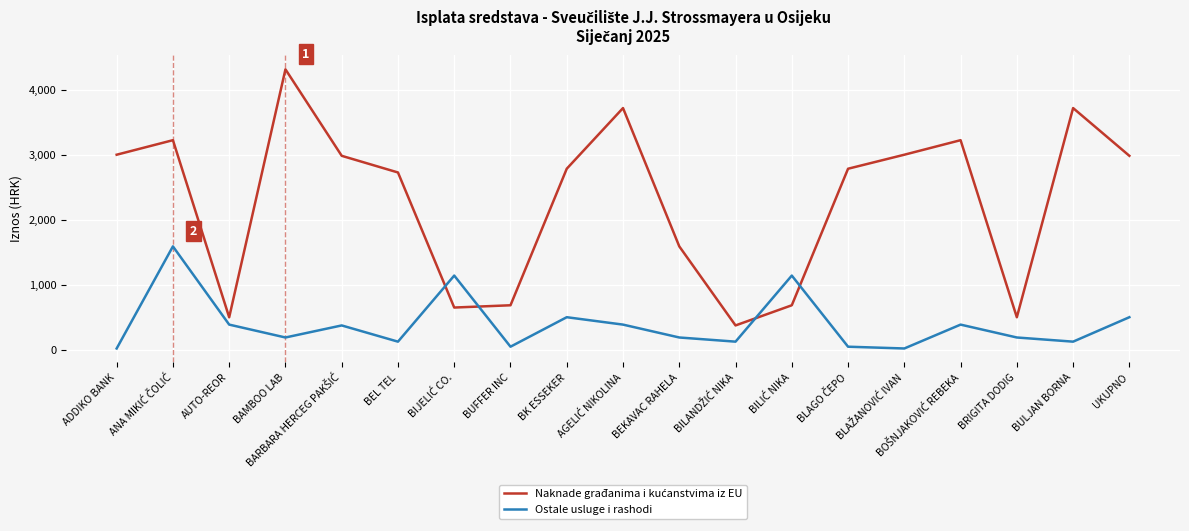

What is the greatest value displayed?

4320.0